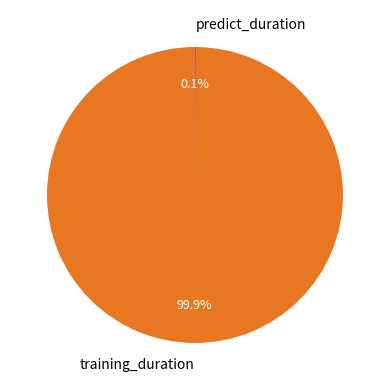

Which slice represents more than half of the pie?

training_duration